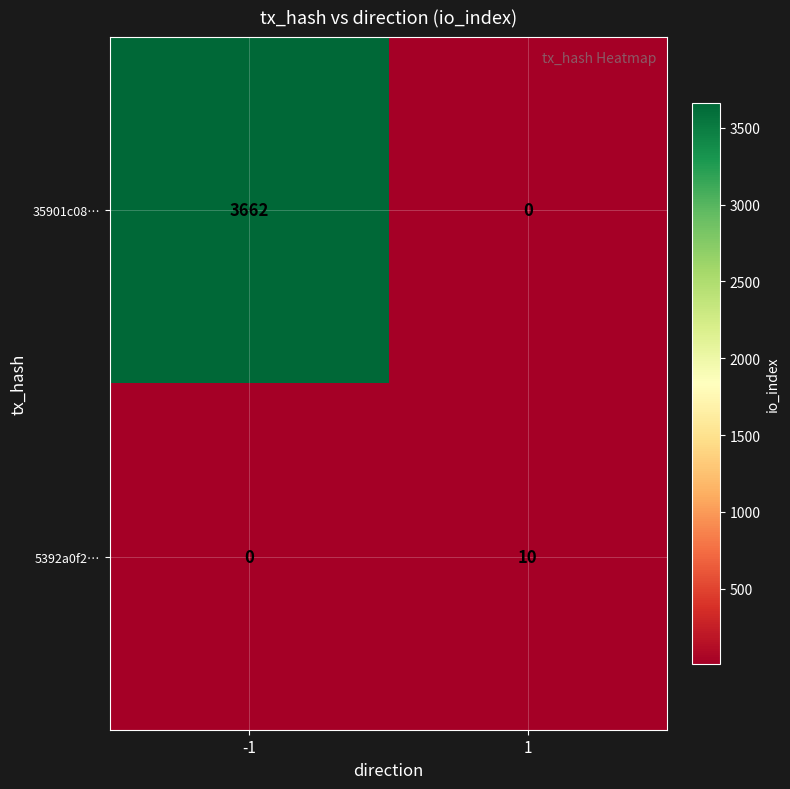

Reading left to right, what are all the values shown in this chart?

35901c08…: -1=3662	1=0
5392a0f2…: -1=0	1=10